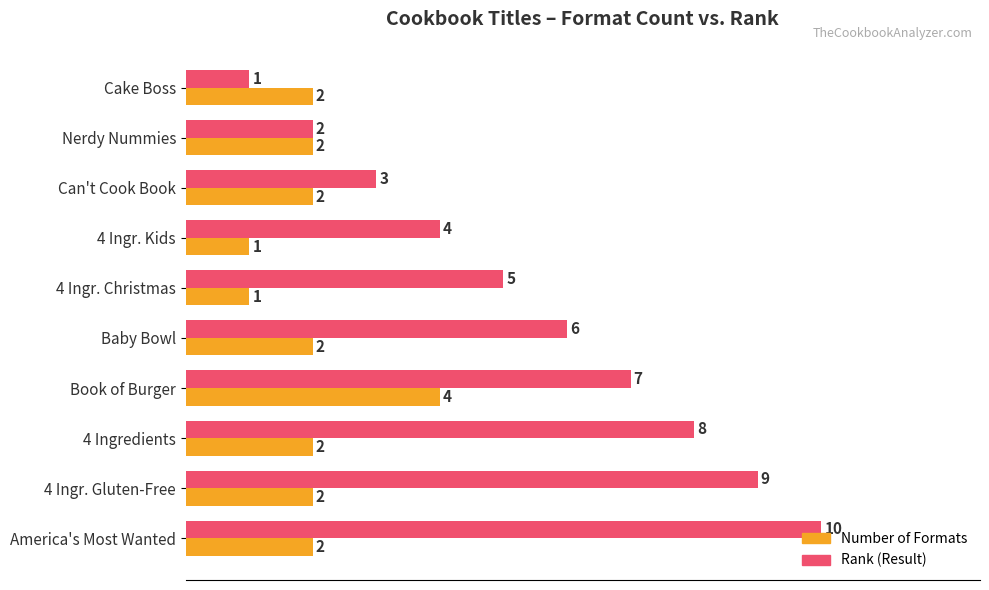

What is the sum of all Number of Formats values?

20